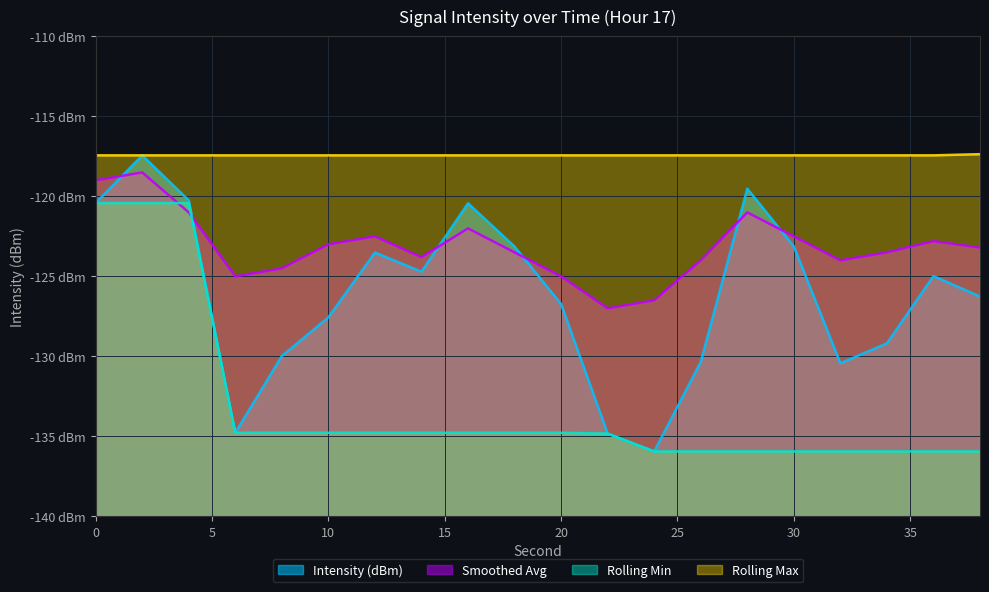

Between 4 and 28, which series saw the biggest shift?

Rolling Min